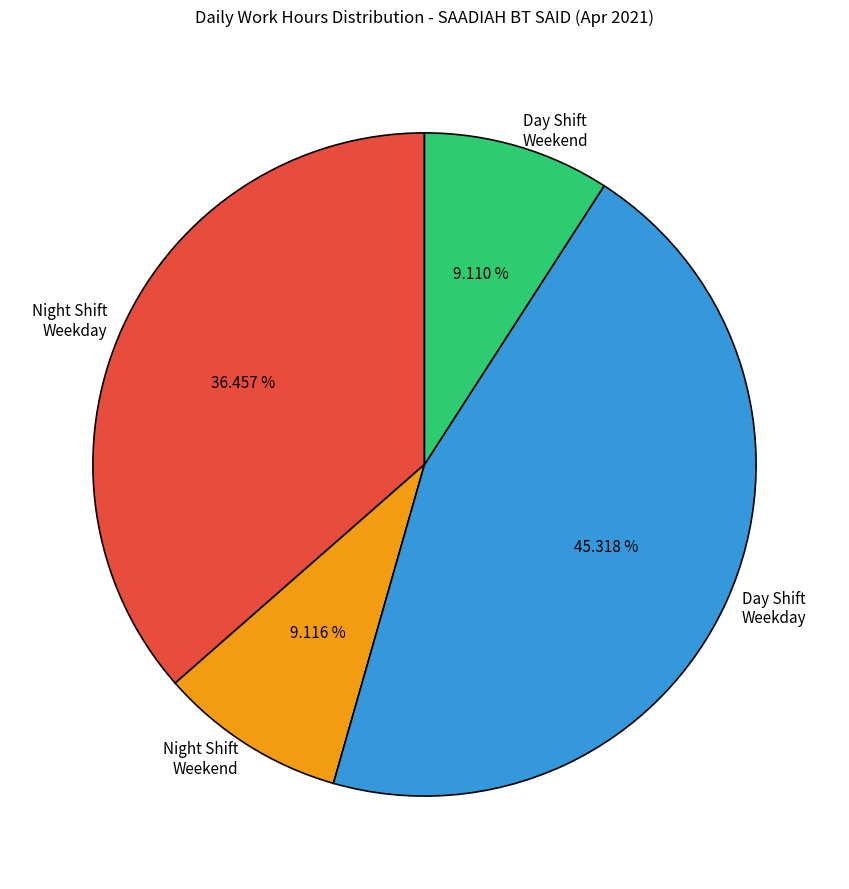

What is the largest slice in the pie chart?

Day Shift Weekday